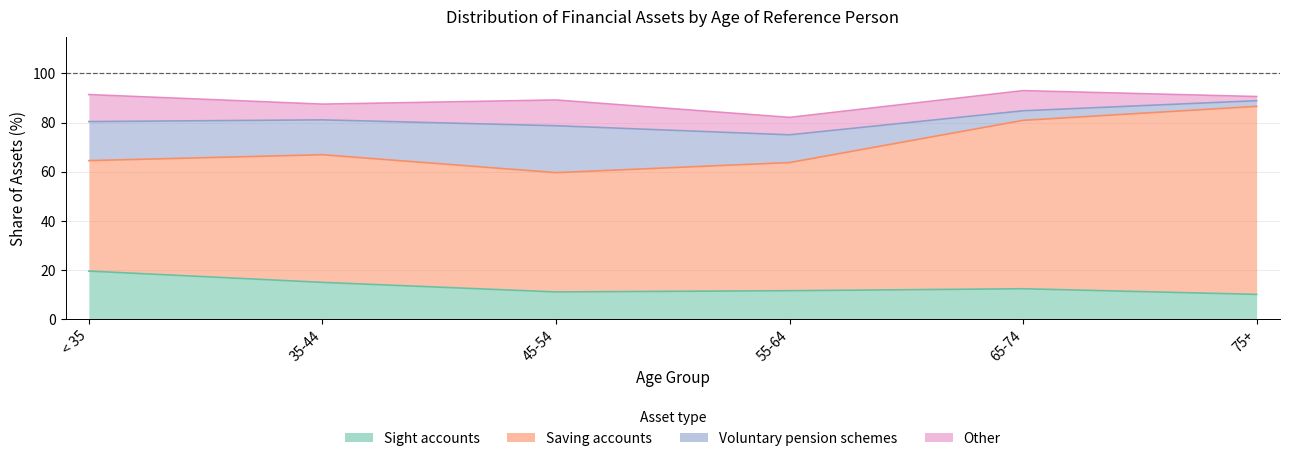

How many distinct data groups are displayed?

4